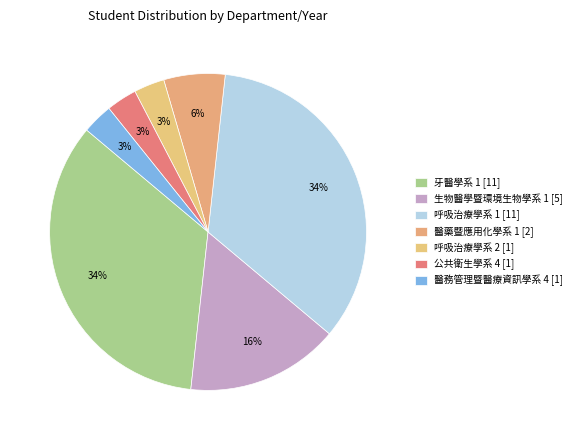

The 呼吸治療學系 1 slice represents 34% of the pie. True or false?

True